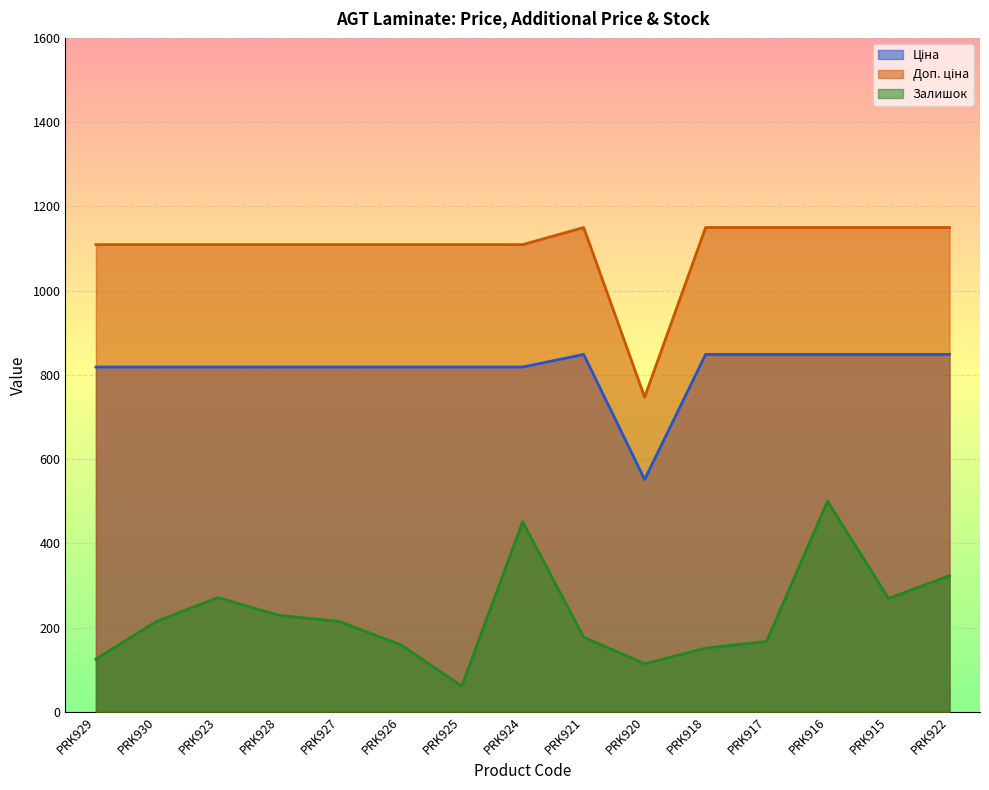

What is the lowest value of the Доп. ціна series?

747.0